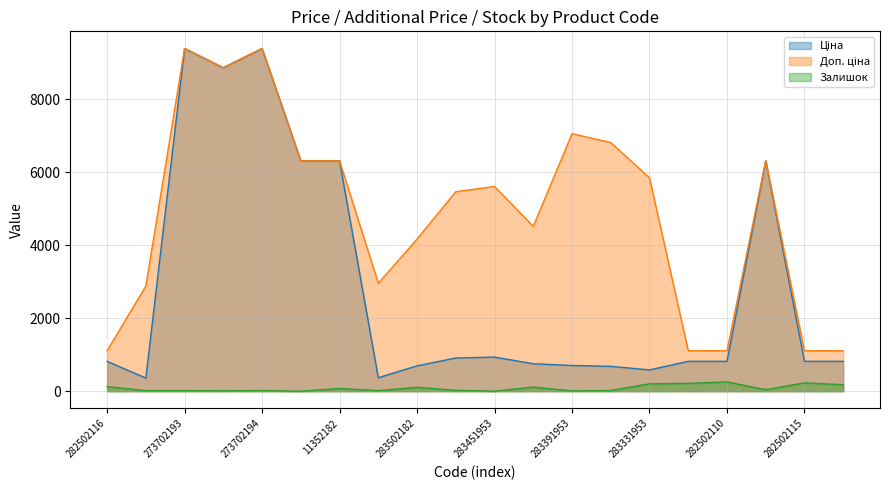

Which series has the largest range (max minus min)?

Ціна